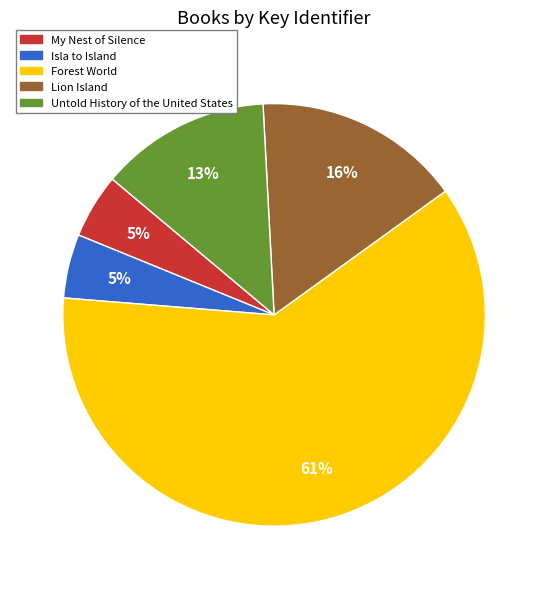

How many slices are in this pie chart?

5